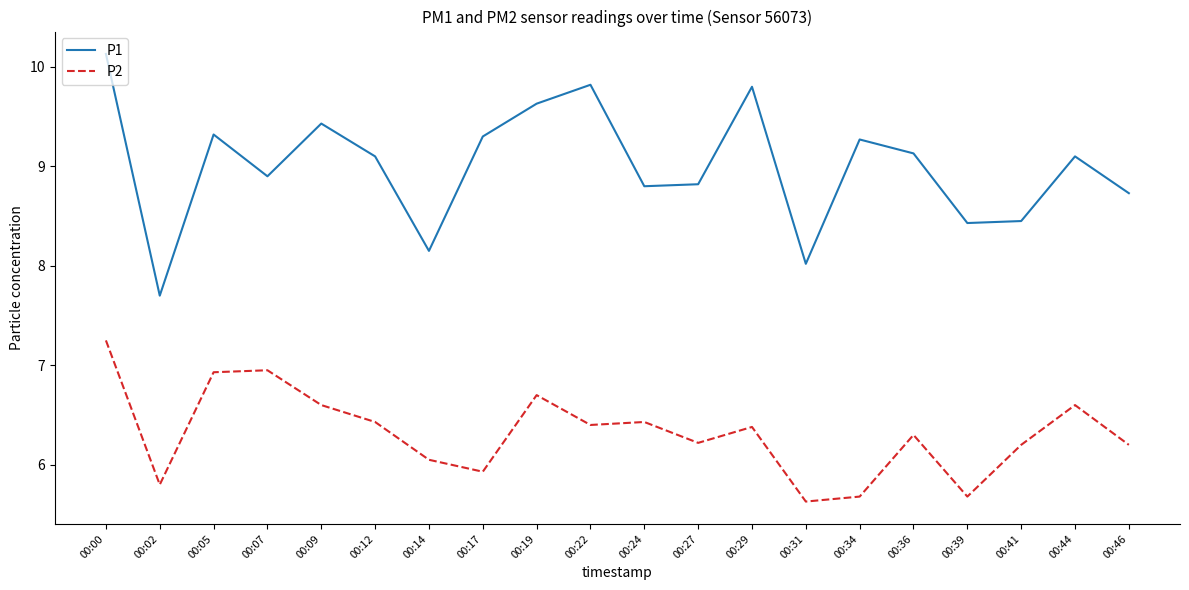

In P1, how many points are lower than both neighbors (excluding endpoints)?

6